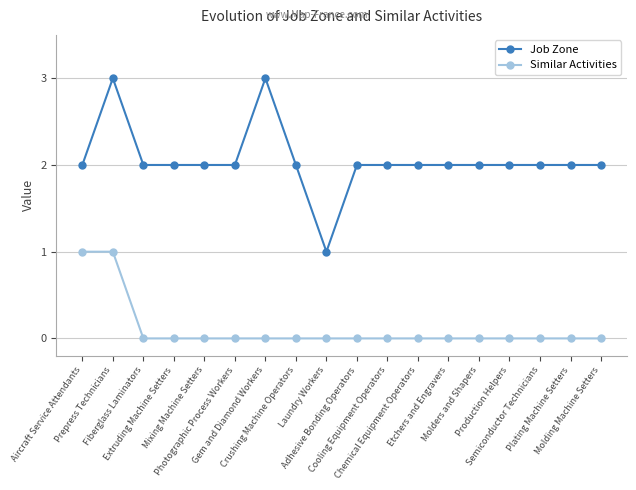

List the series in order of their peak value, lowest first.

Similar Activities, Job Zone